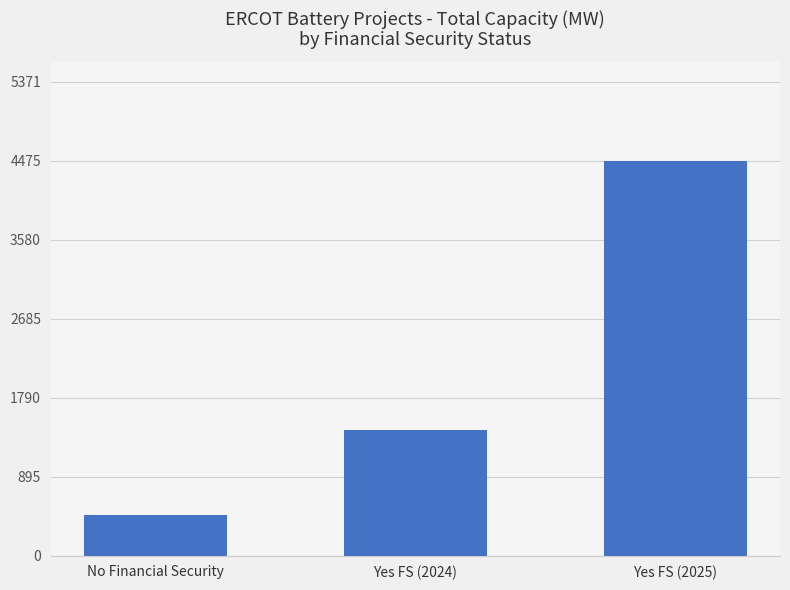

Are the bars grouped side by side (vs. stacked)?

No